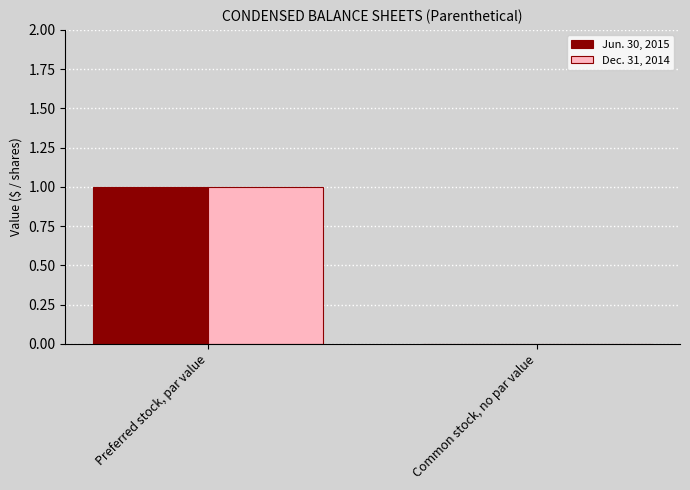

What is the difference between the Jun. 30, 2015 values at Common stock, no par value and Preferred stock, par value?

1